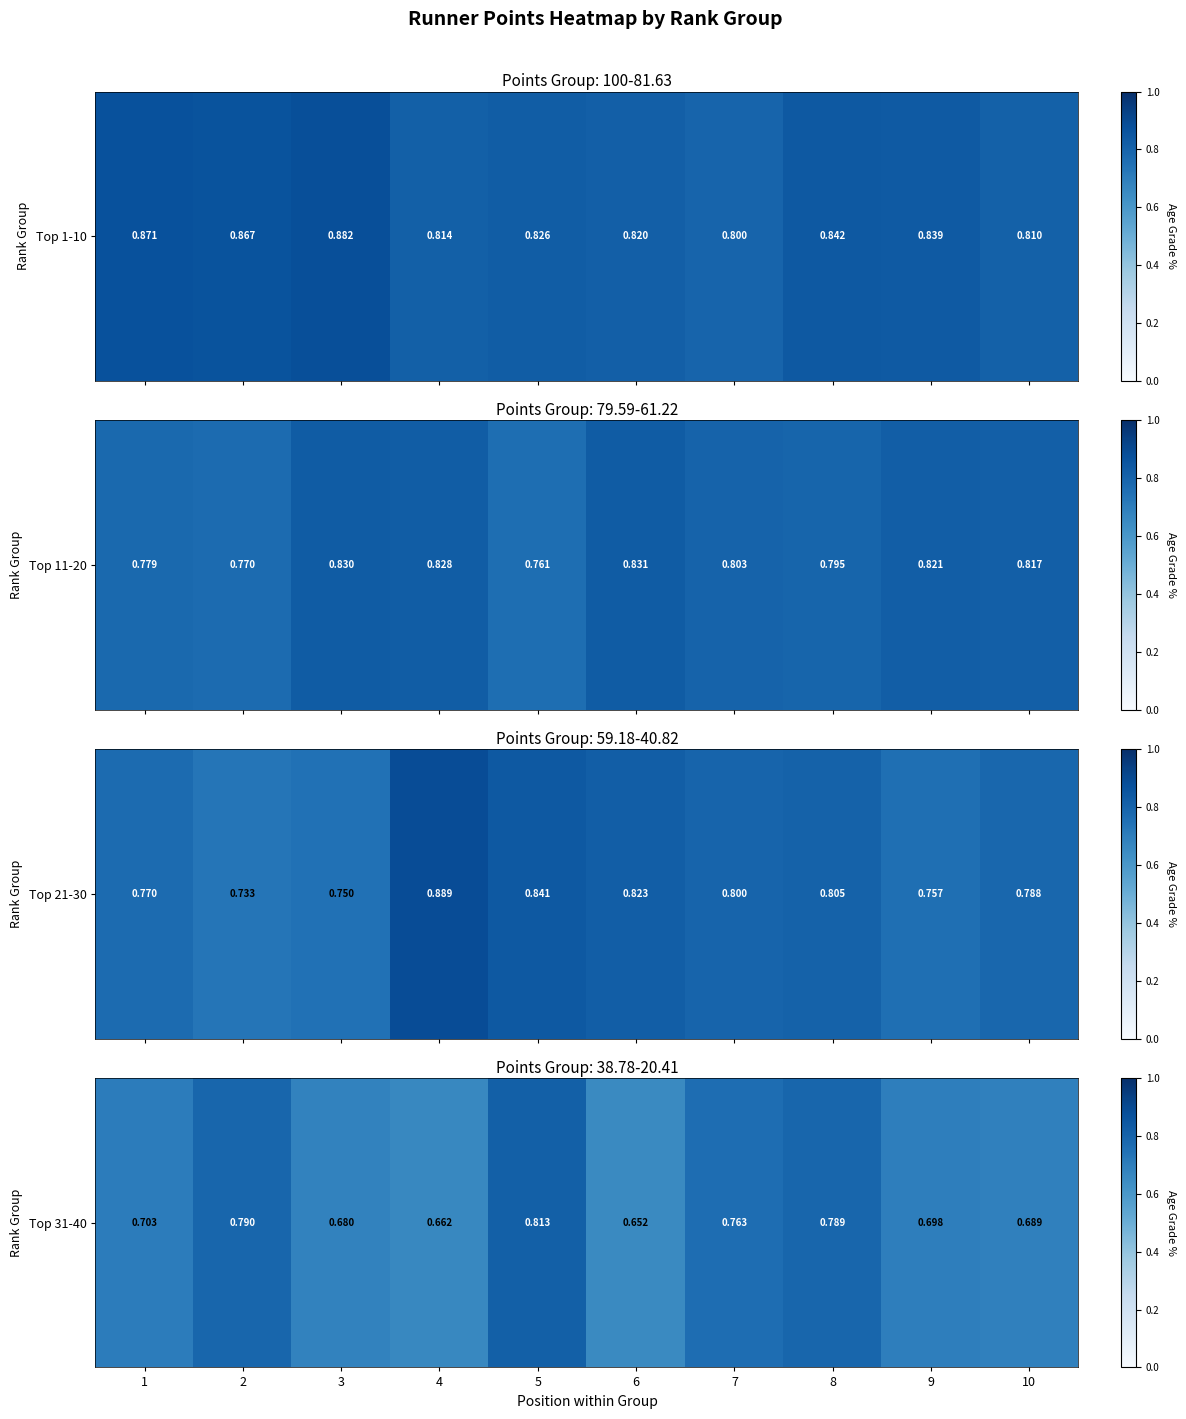

Reading left to right, transcribe all the data shown in this chart.

1=0.7	2=0.8	3=0.7	4=0.7	5=0.8	6=0.7	7=0.8	8=0.8	9=0.7	10=0.7